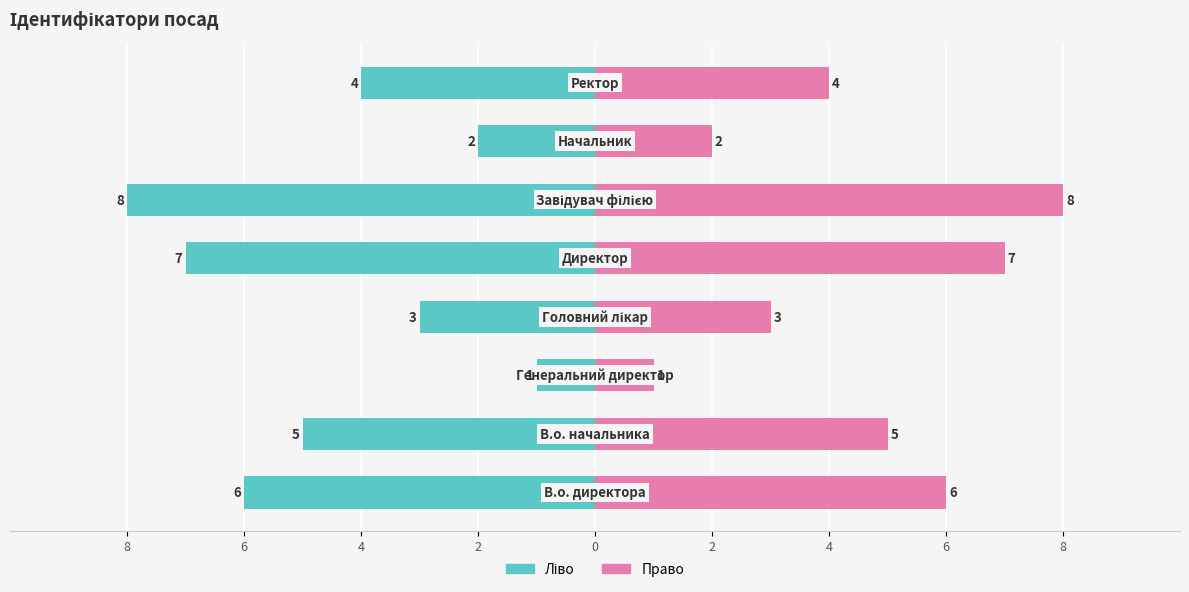

What is the difference between the highest and lowest values at 2?

6